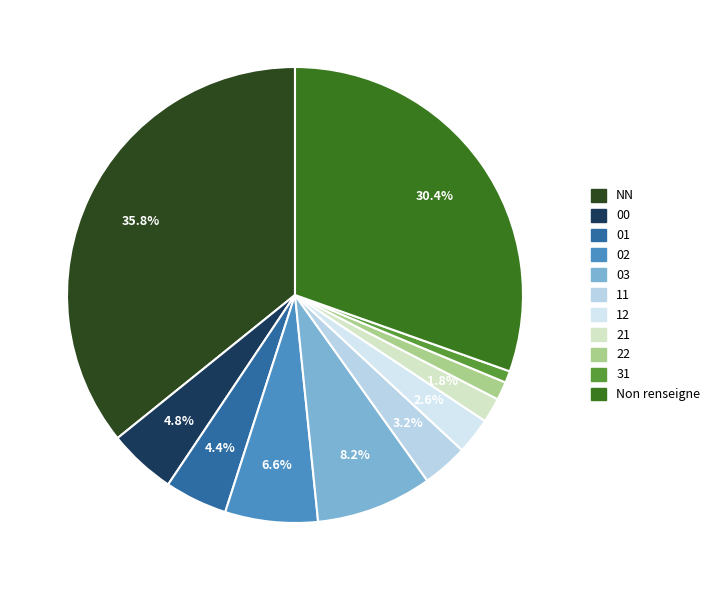

How many segments does this pie chart have?

11